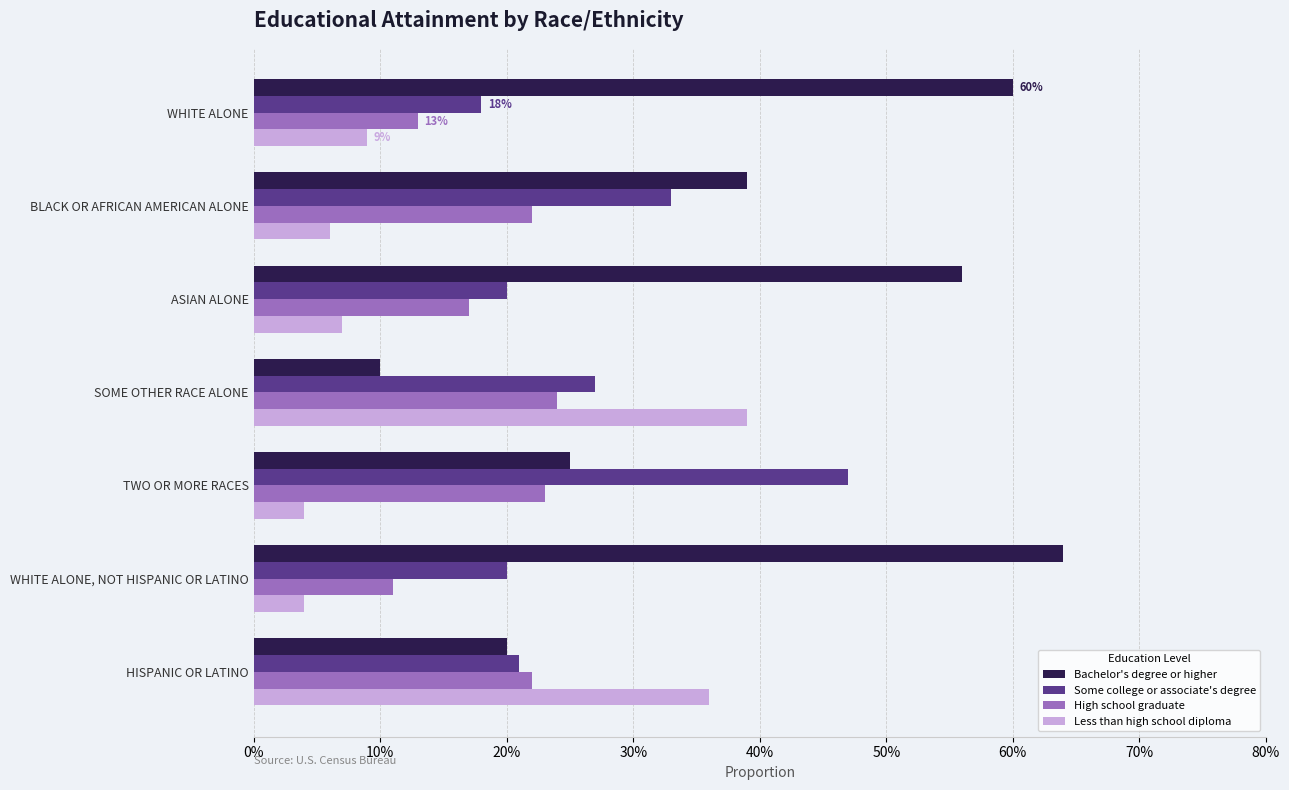

What are all the series names shown in the legend?

Bachelor's degree or higher, Some college or associate's degree, High school graduate, Less than high school diploma